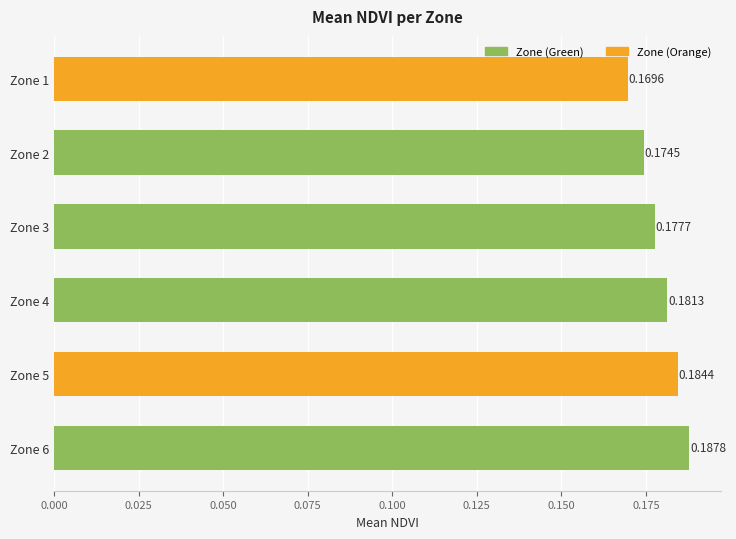

How many categories are shown in the chart?

6